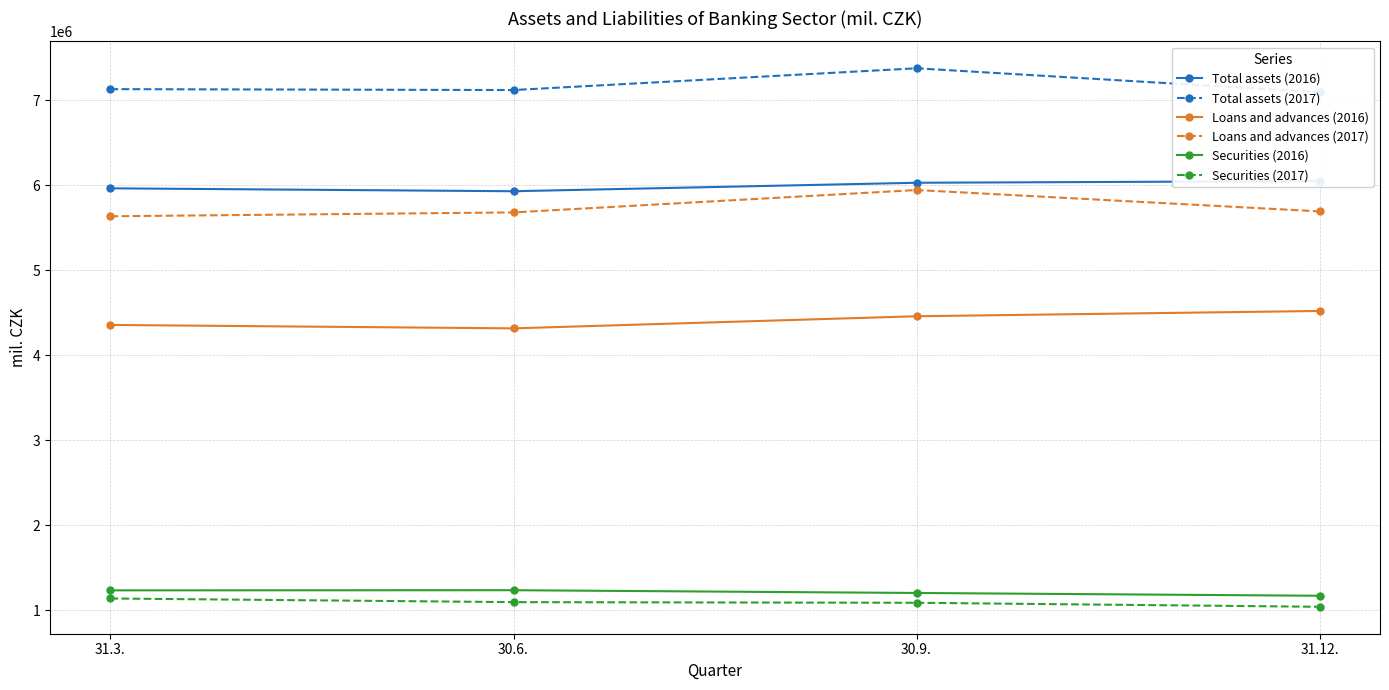

True or false: Securities (2017) has a value of 1854683 at 30.6..

False